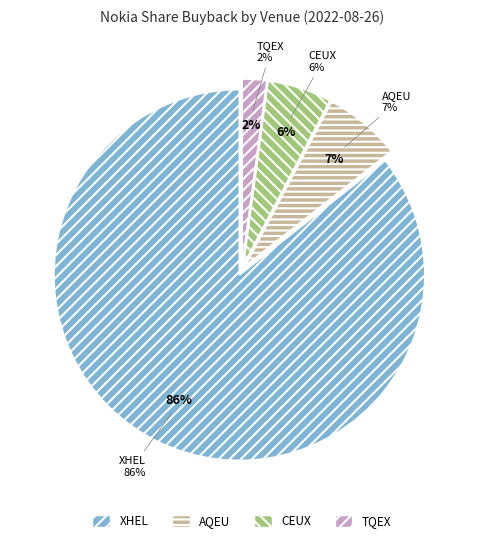

What is the change in value from XHEL to CEUX?

-194414